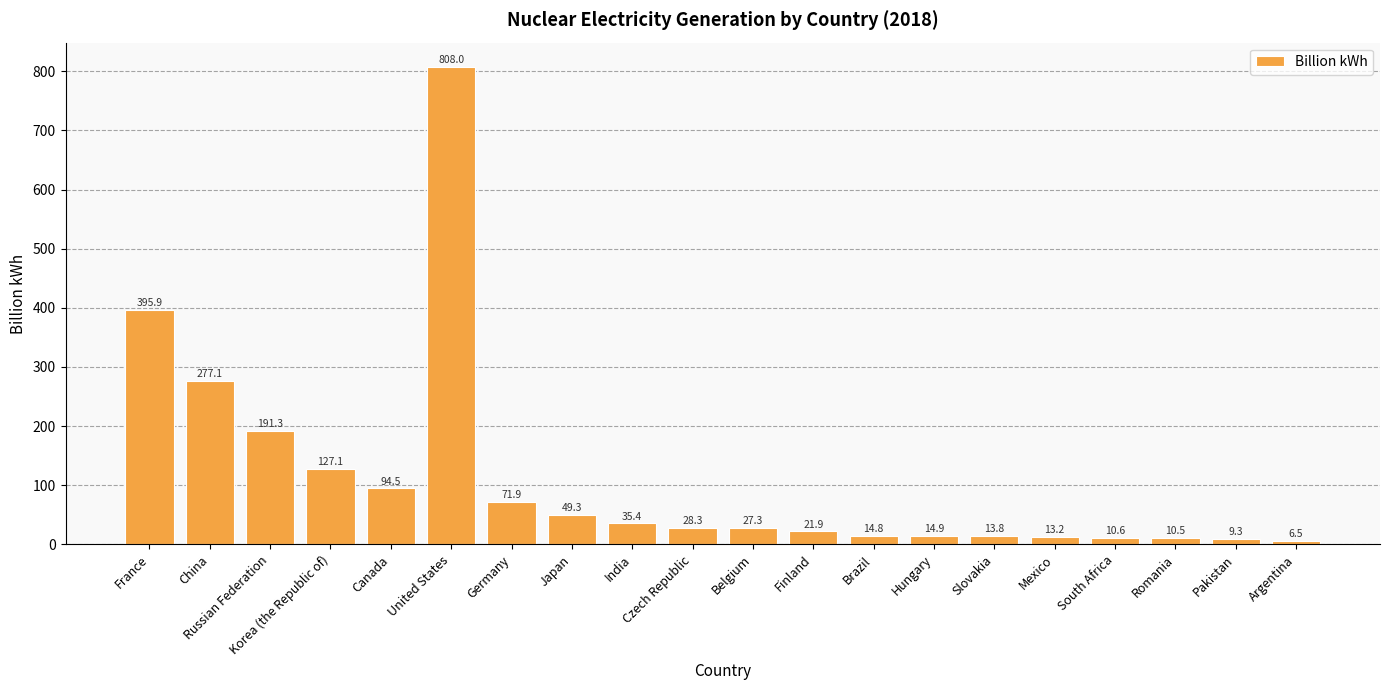

Is it true that the value at Mexico is 13.2?

True